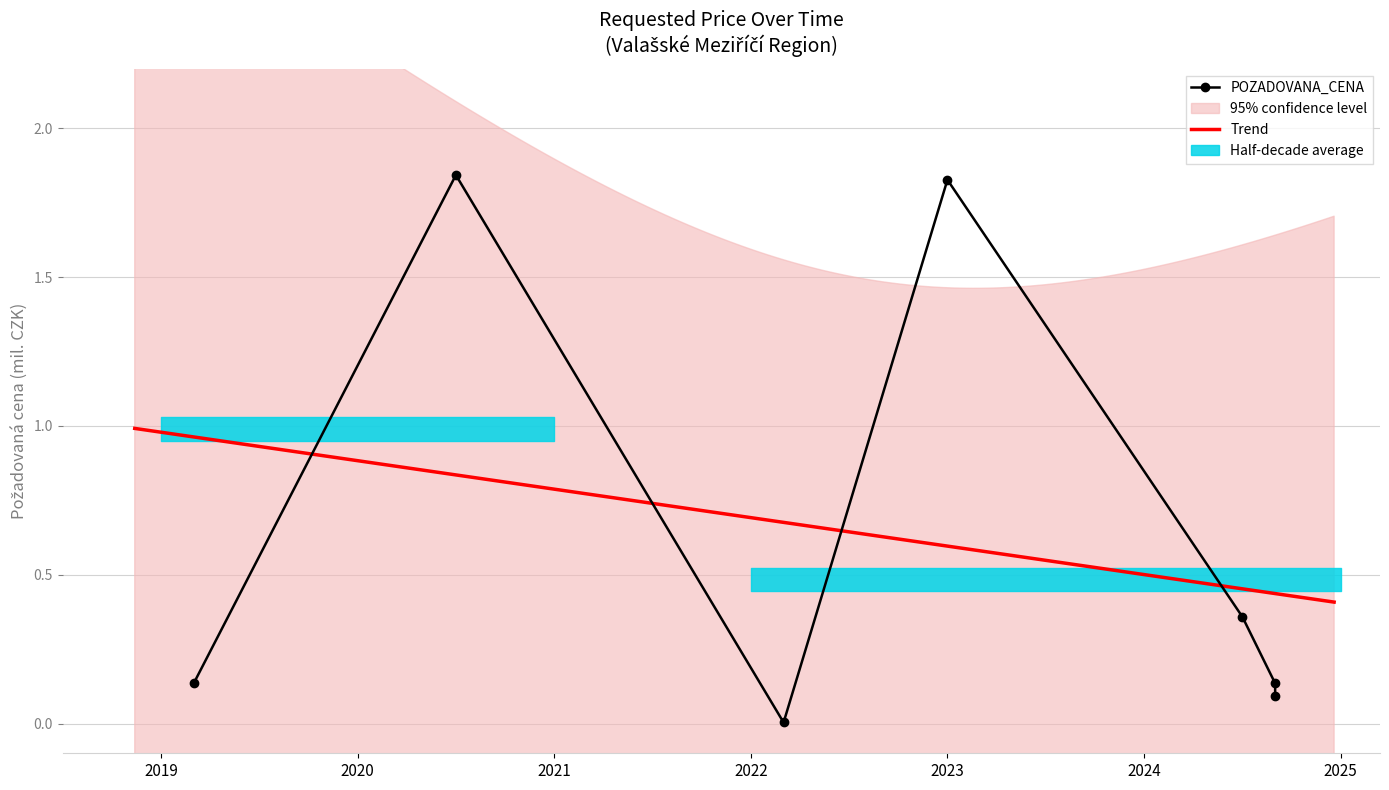

What is the label of the 1st point from the right?

2024-09-11